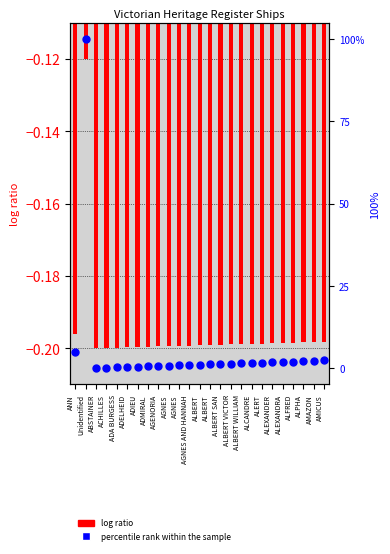

What are all the series names shown in the legend?

log ratio, percentile rank within the sample